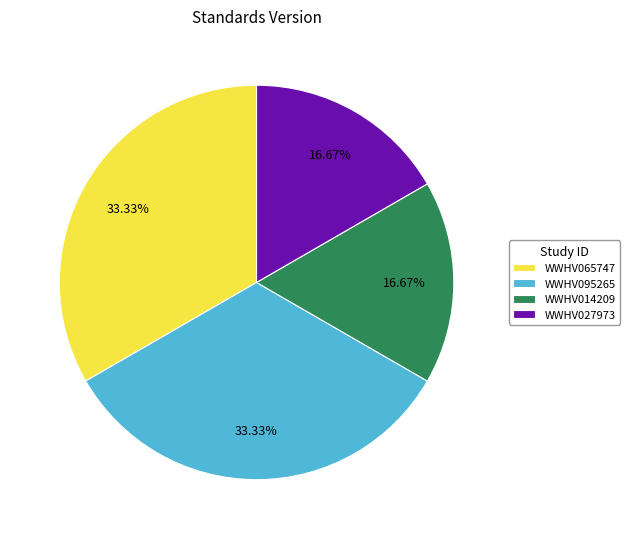

Is there a majority slice in this chart?

No